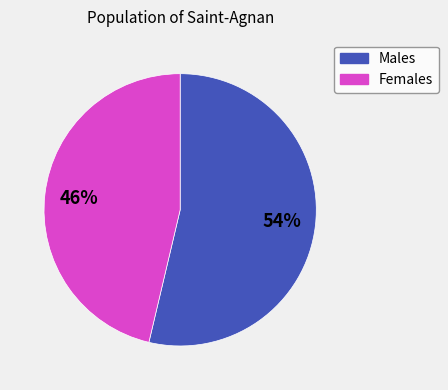

To the nearest percent, what is the average slice percentage?

50%